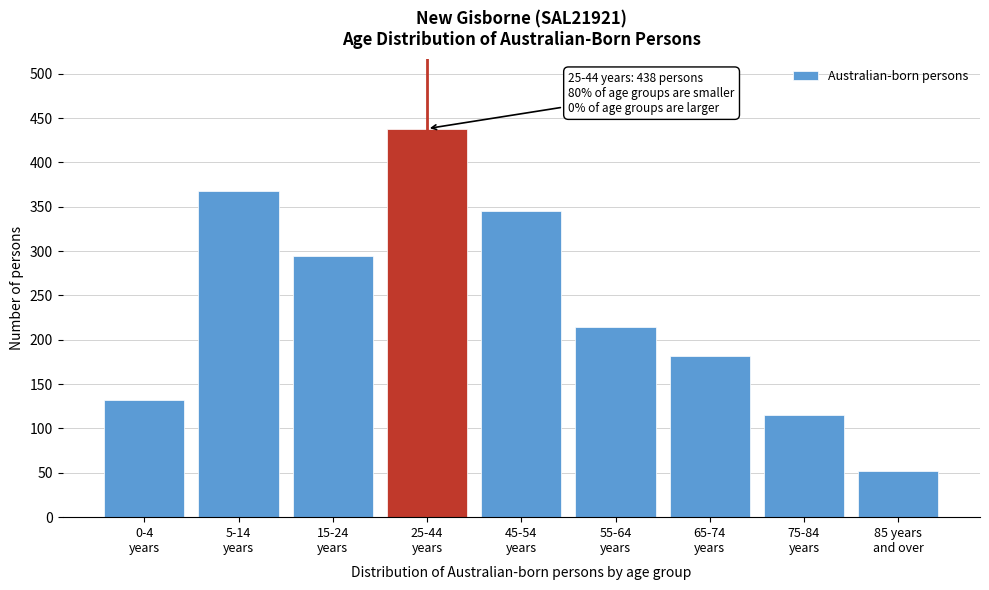

Reading right to left, what are all the values shown in this chart?

52	115	182	214	345	438	294	368	132